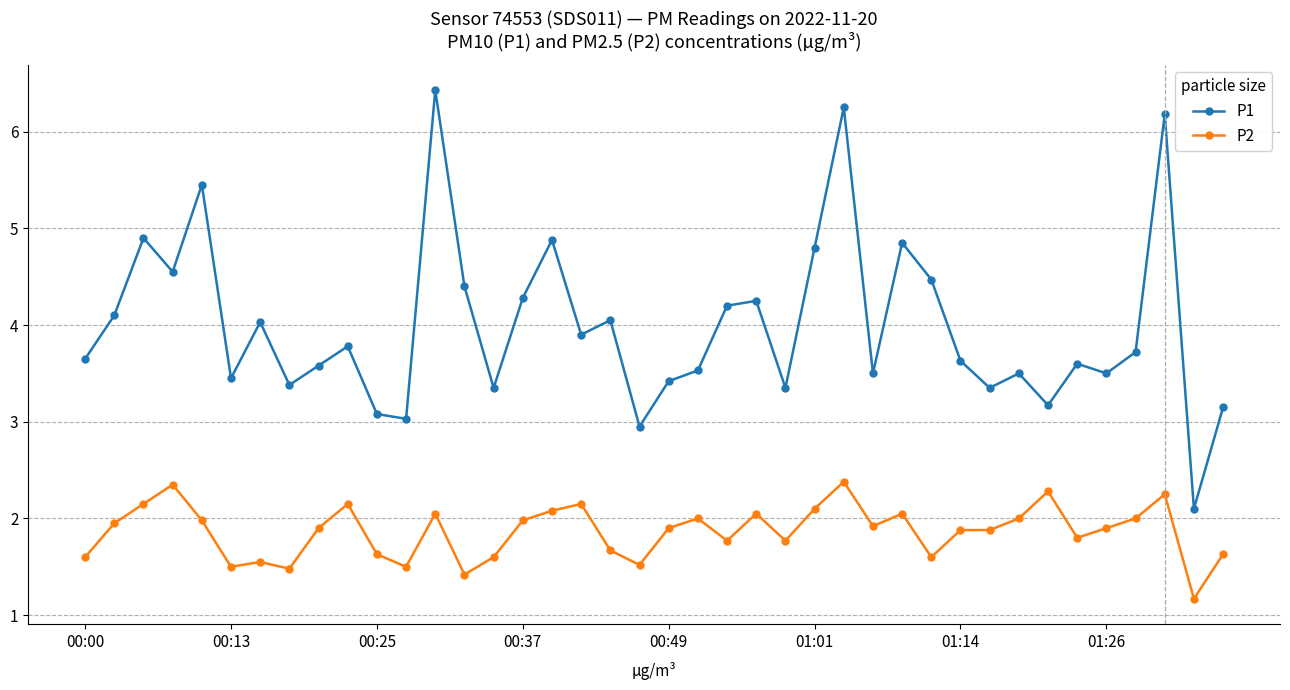

Which series has the largest total across all categories?

P1